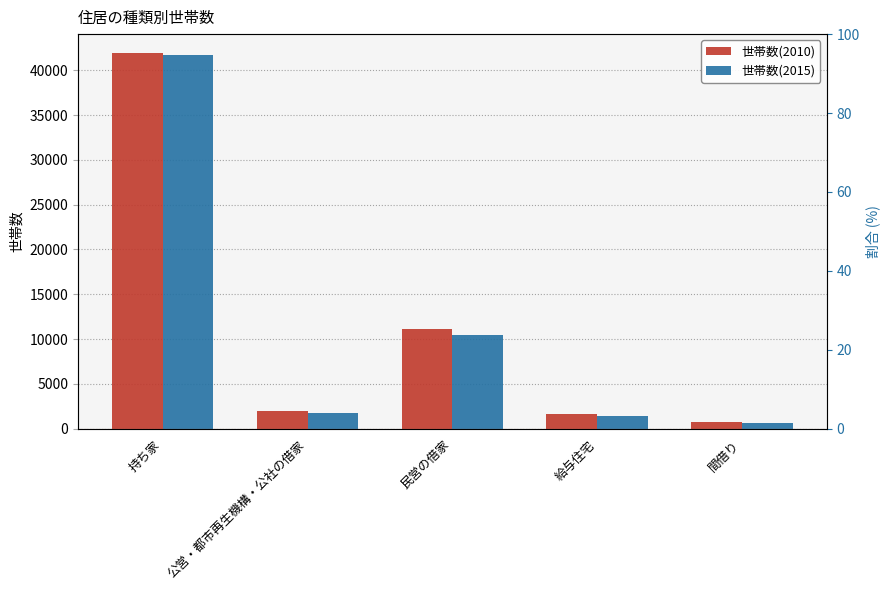

Is it true that 世帯数(2010) equals 2001 at 公営・都市再生機構・公社の借家?

True